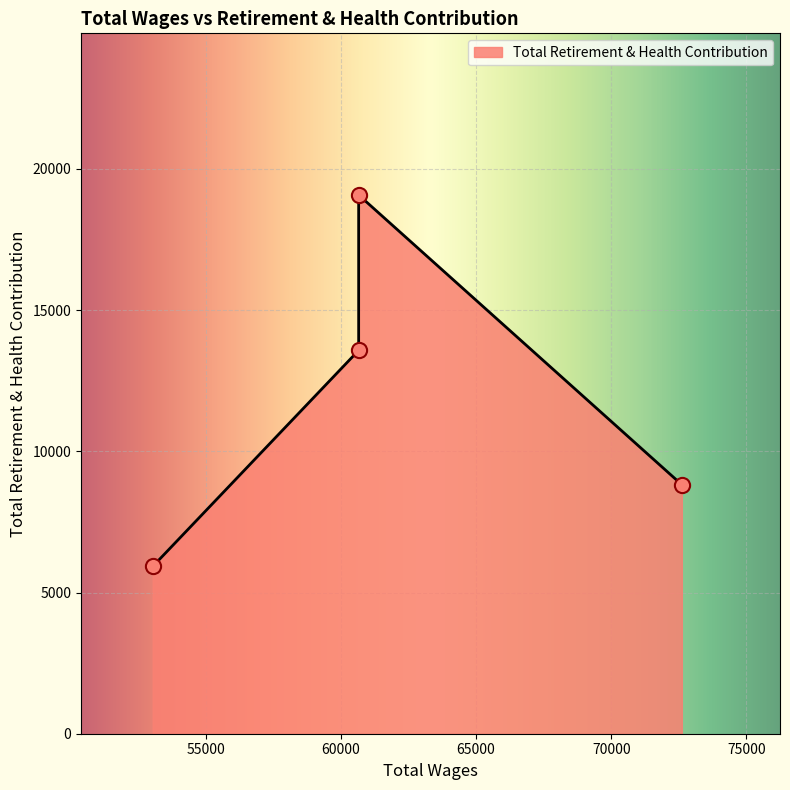

What is the ratio of the value at 72609.0 to the value at 53040.0?

1.5